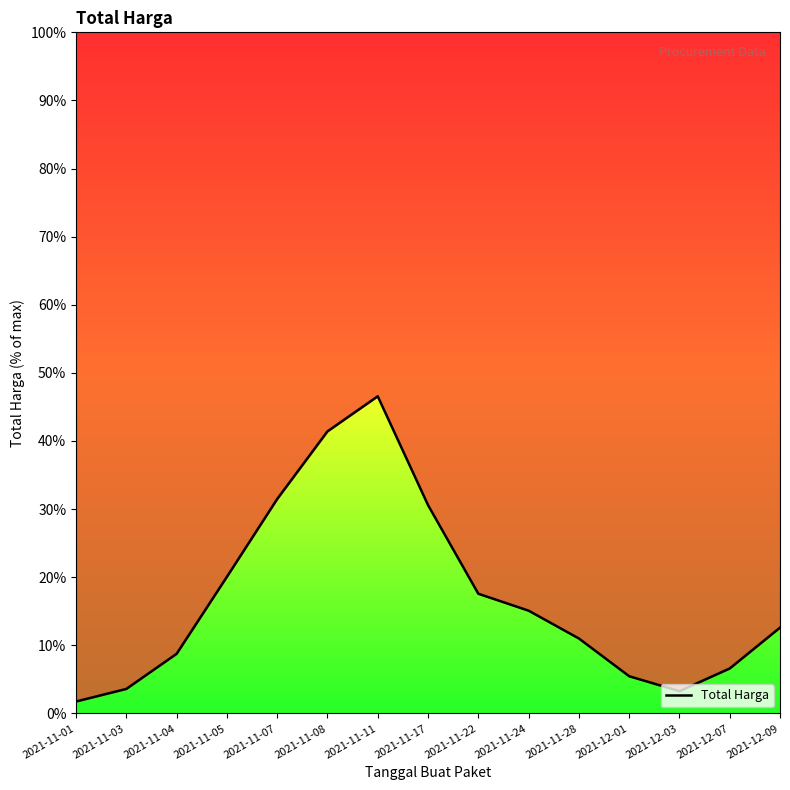

What is the label of the 3rd point from the left?

2021-11-04